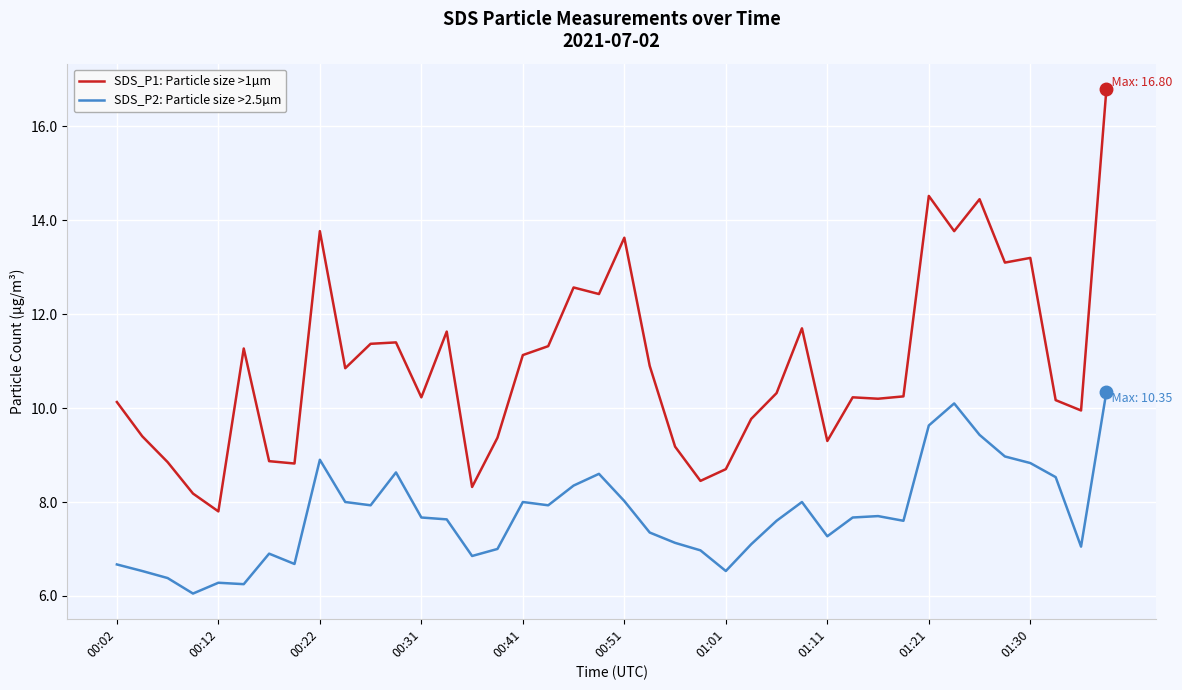

Which series has the largest total across all categories?

SDS_P1: Particle size >1µm